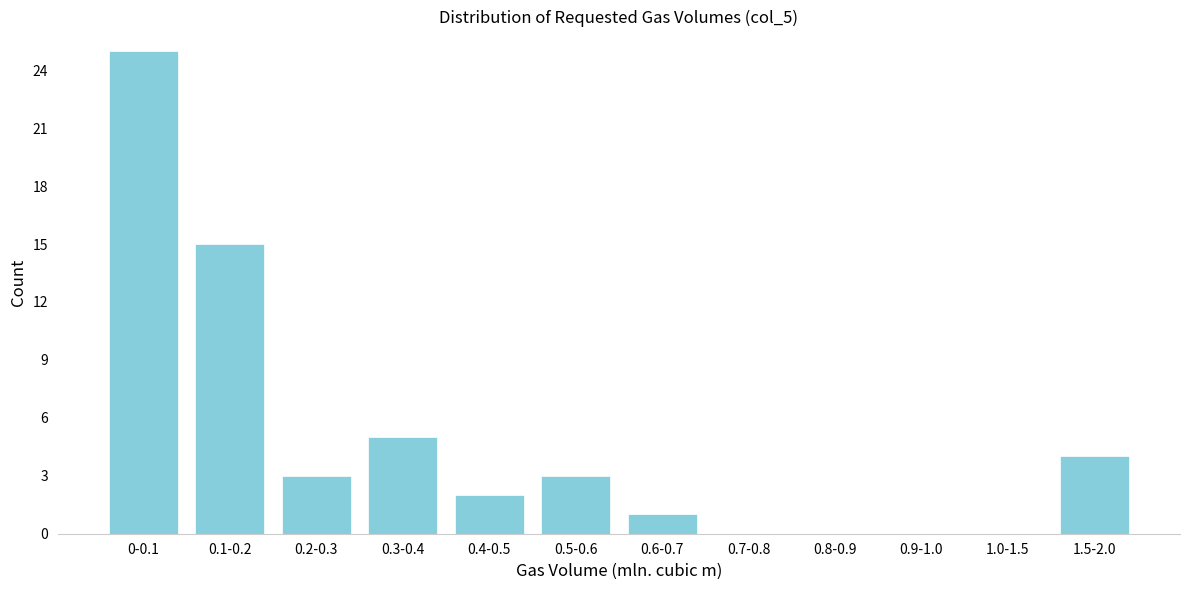

Reading left to right, what are all the values shown in this chart?

0-0.1=25	0.1-0.2=15	0.2-0.3=3	0.3-0.4=5	0.4-0.5=2	0.5-0.6=3	0.6-0.7=1	0.7-0.8=0	0.8-0.9=0	0.9-1.0=0	1.0-1.5=0	1.5-2.0=4